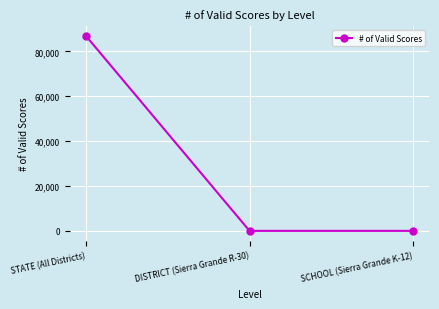

What is the maximum value shown in the chart?

86856